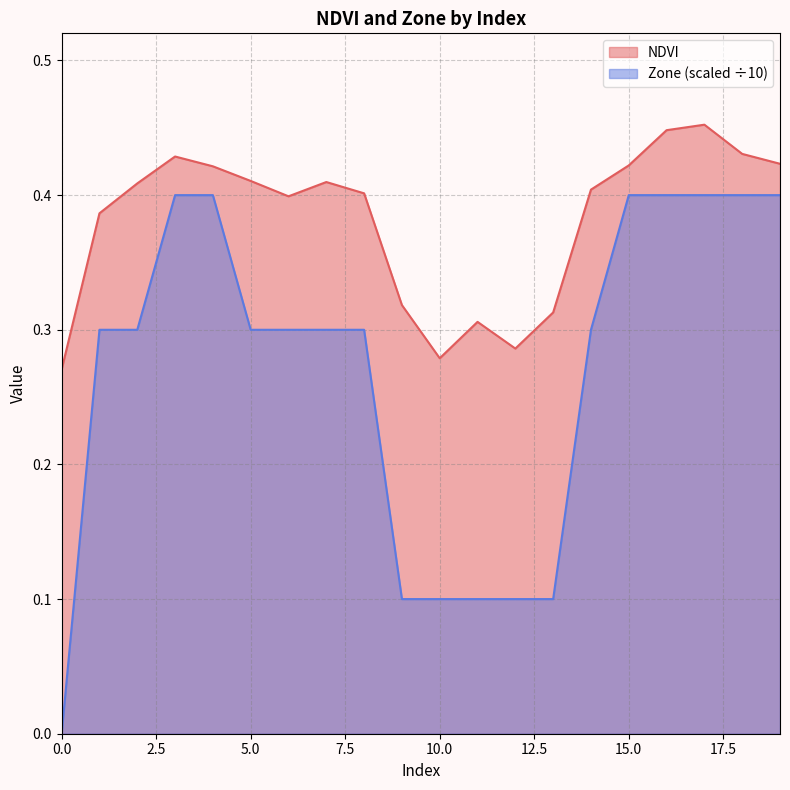

True or false: NDVI and Zone cross at least once.

False